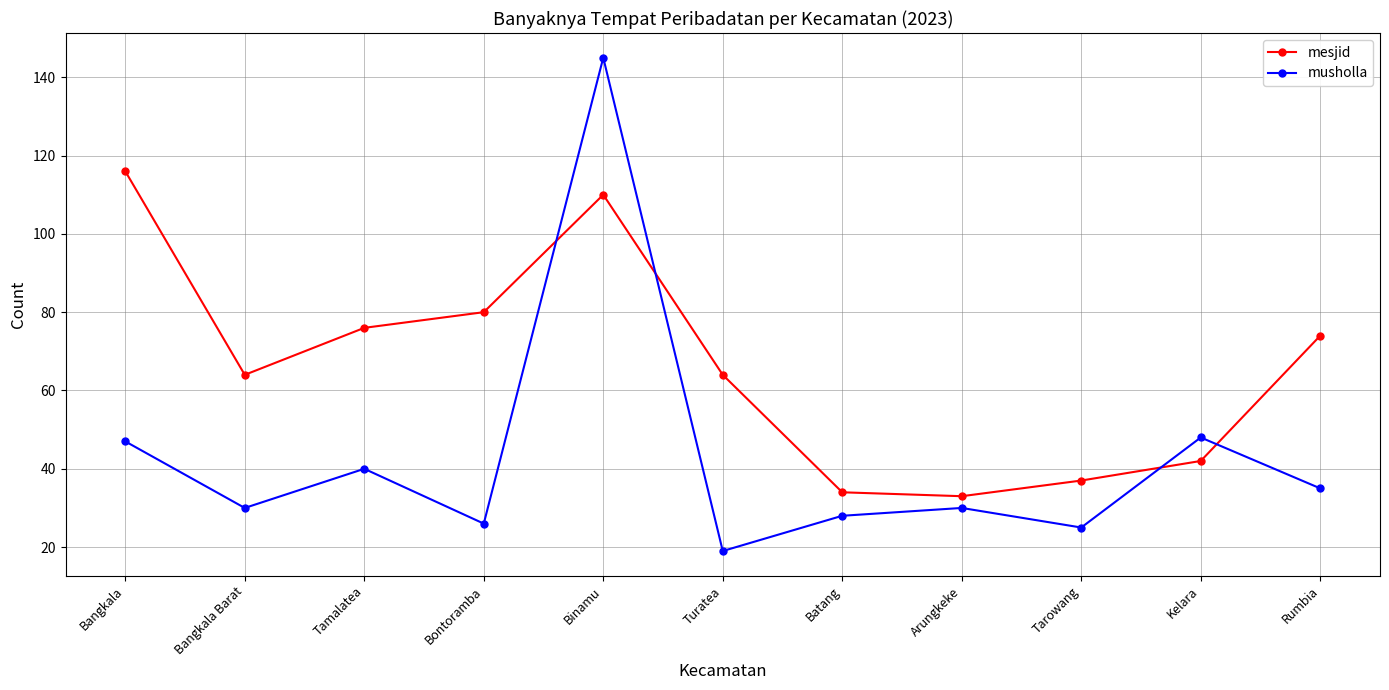

What is the label of the 5th point from the left?

Binamu